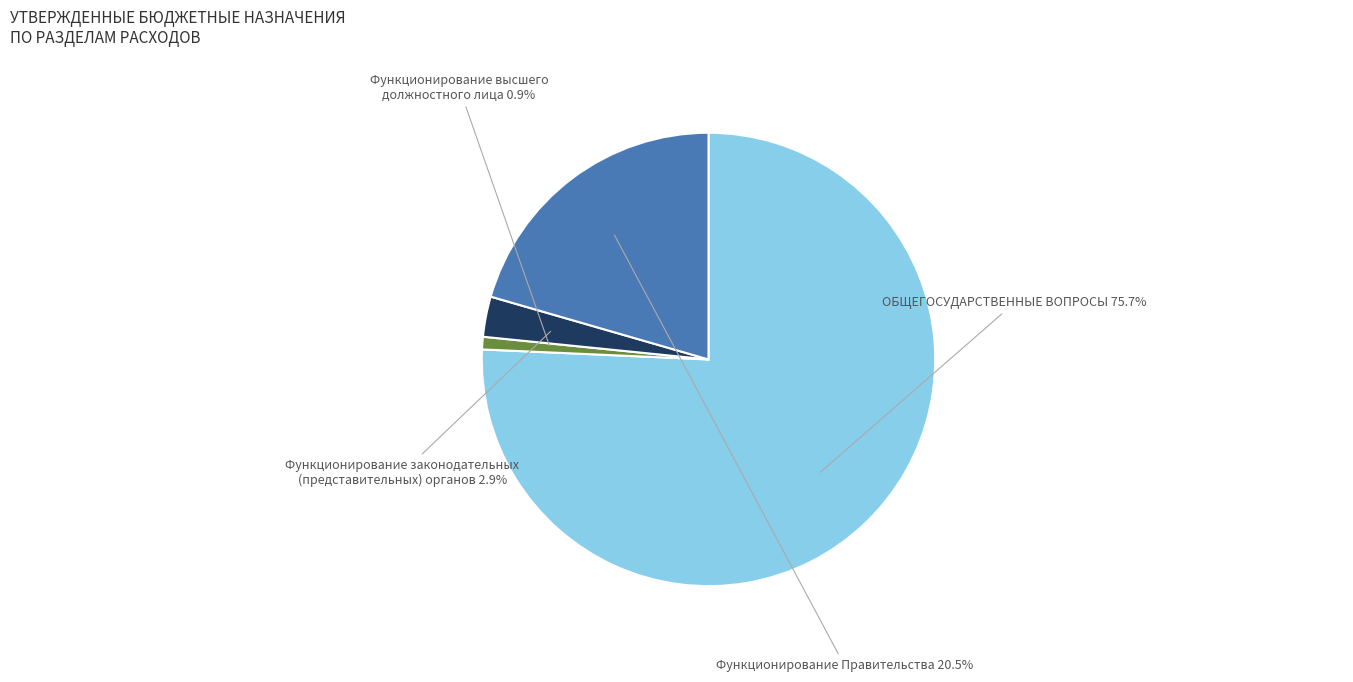

Count the number of slices in the pie.

4